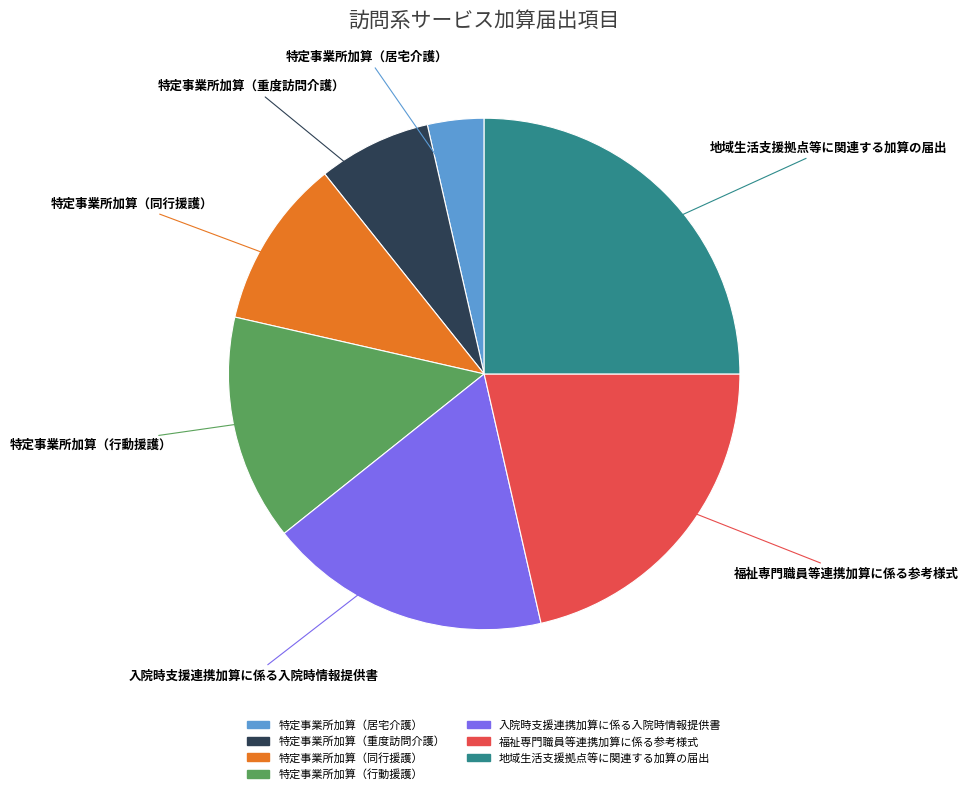

How many slices are in this pie chart?

7